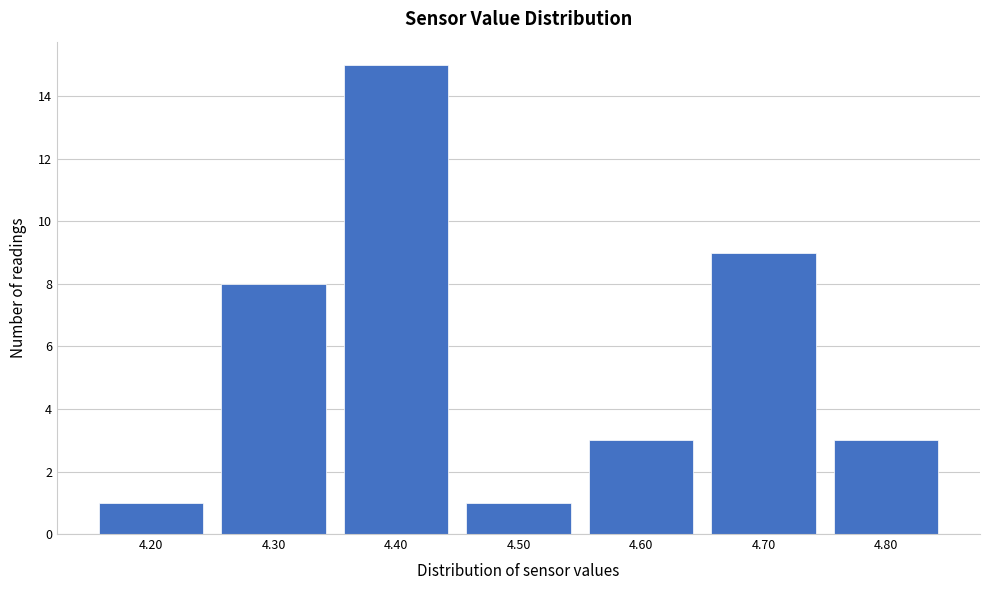

Reading left to right, what are all the values shown in this chart?

4.20=1	4.30=8	4.40=15	4.50=1	4.60=3	4.70=9	4.80=3